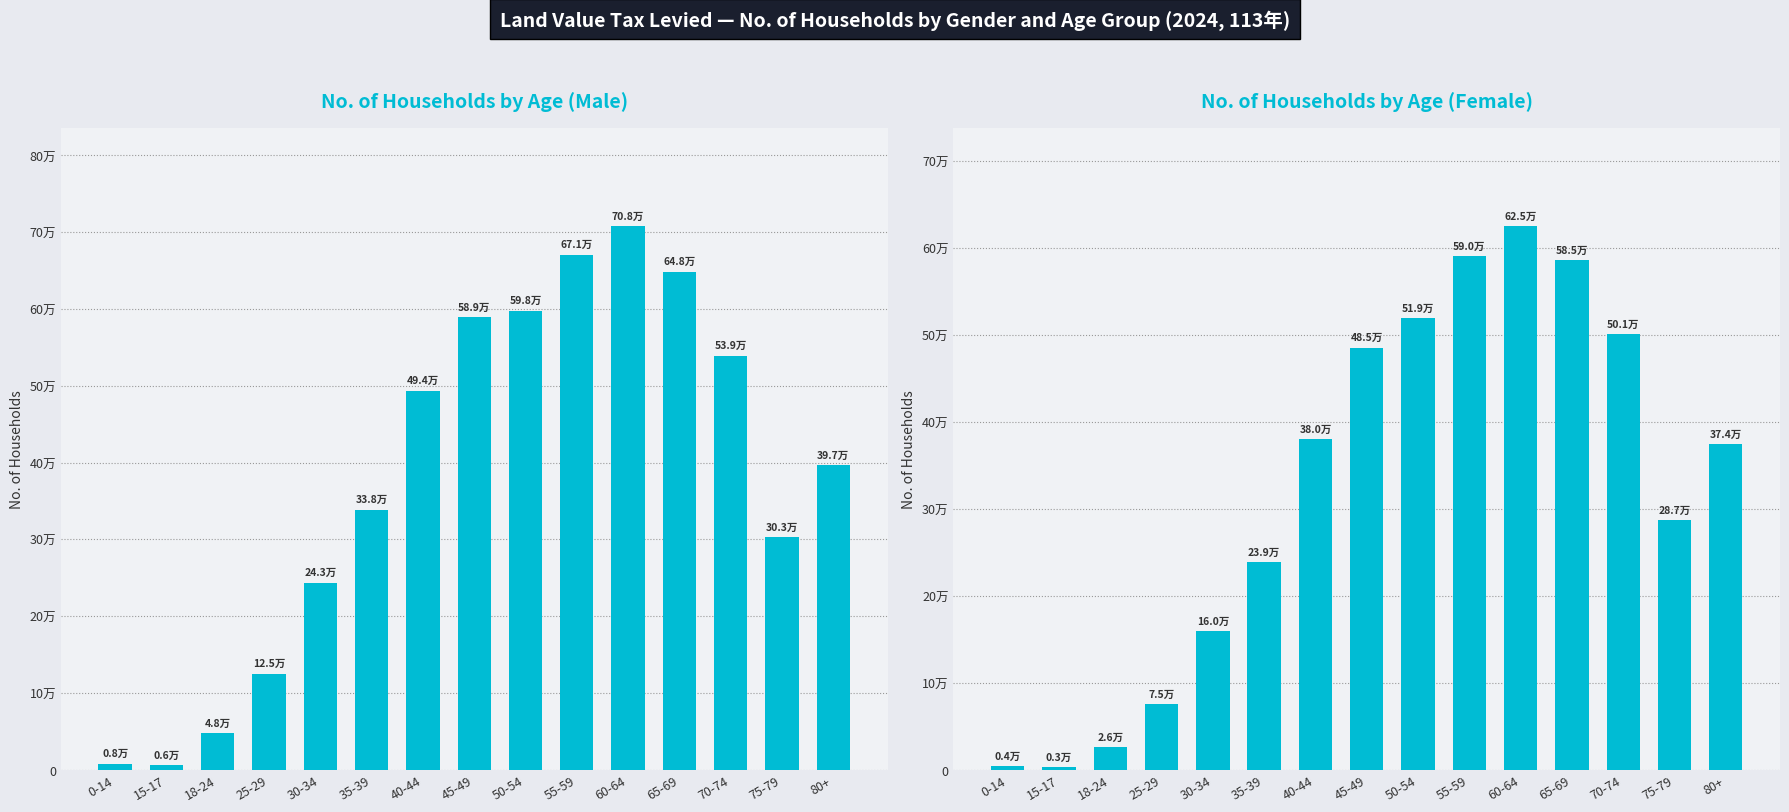

Reading left to right, what are all the values shown in this chart?

Male Households: 0-14=7818	15-17=6101	18-24=47535	25-29=124932	30-34=243444	35-39=338418	40-44=493707	45-49=589005	50-54=597807	55-59=670584	60-64=707879	65-69=648412	70-74=539327	75-79=302508	80+=396634
Female Households: 0-14=3866	15-17=2900	18-24=25660	25-29=75097	30-34=159508	35-39=238768	40-44=379780	45-49=485140	50-54=518904	55-59=589920	60-64=624683	65-69=585417	70-74=500895	75-79=287108	80+=374464